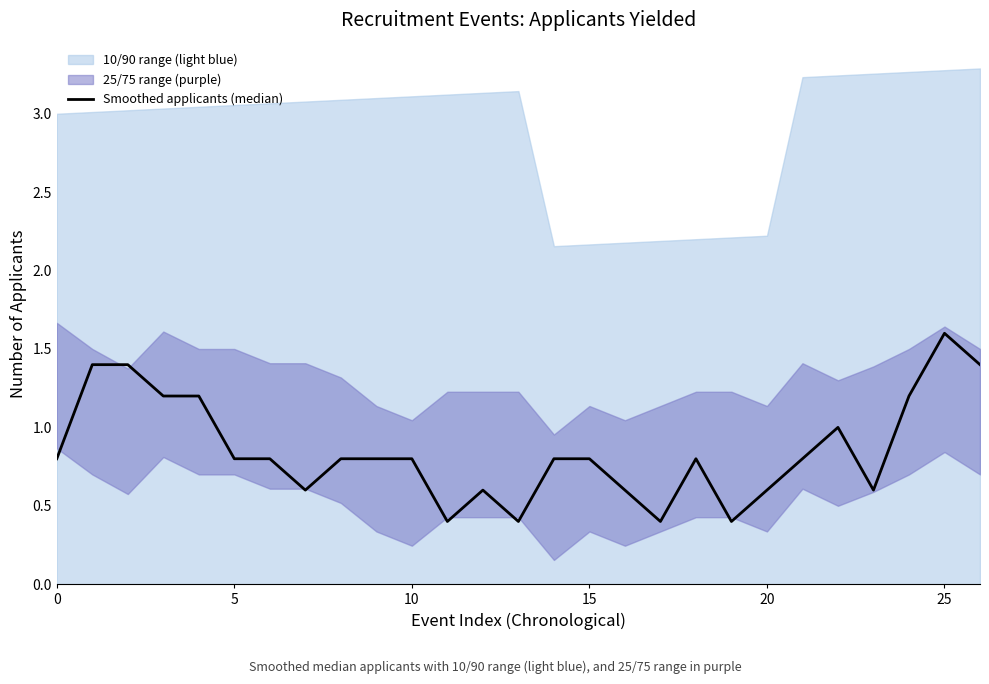

What is the difference between the second highest and minimum values?

1.0